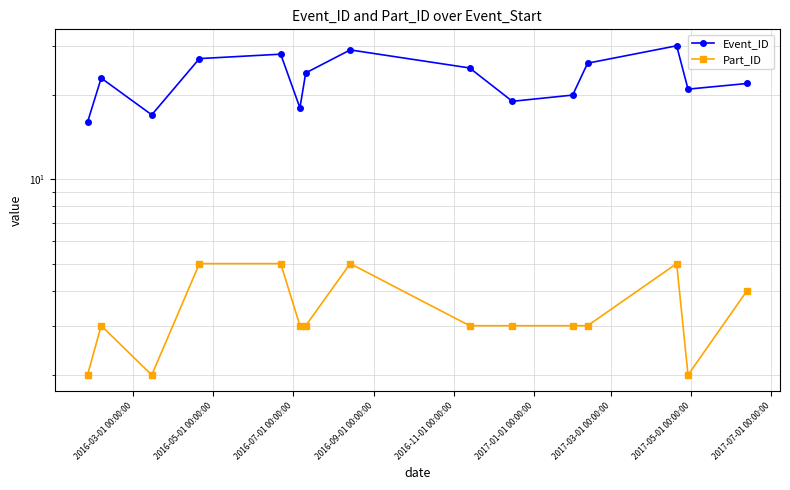

Reading right to left, list all the values displayed in this chart.

Event_ID: 22	21	30	26	20	19	25	29	24	18	28	27	17	23	16
Part_ID: 4	2	5	3	3	3	3	5	3	3	5	5	2	3	2